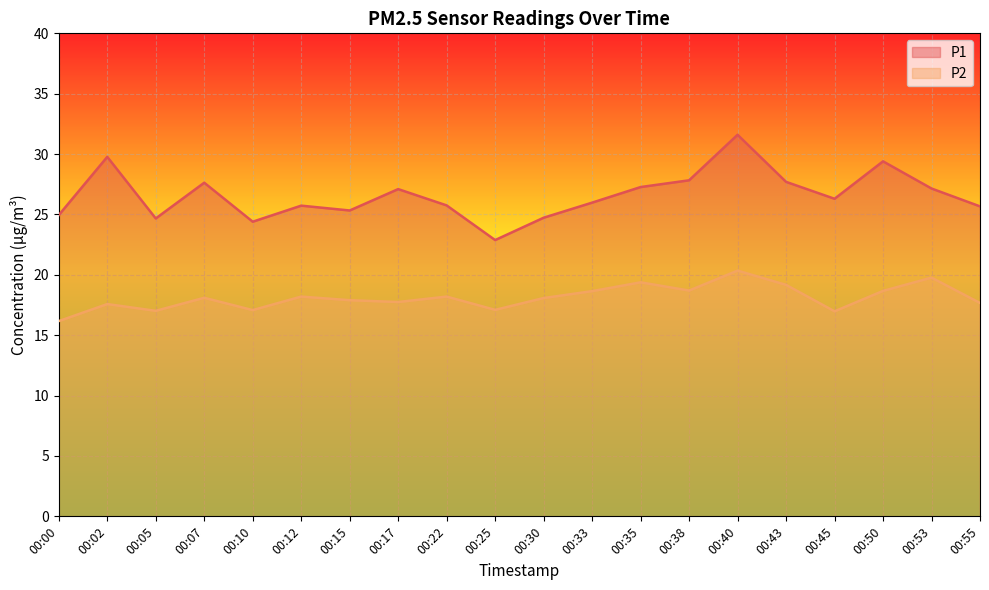

Rank the categories by P2 value from highest to lowest.

00:40, 00:53, 00:35, 00:43, 00:38, 00:50, 00:33, 00:12, 00:22, 00:07, 00:30, 00:15, 00:17, 00:55, 00:02, 00:25, 00:10, 00:05, 00:45, 00:00